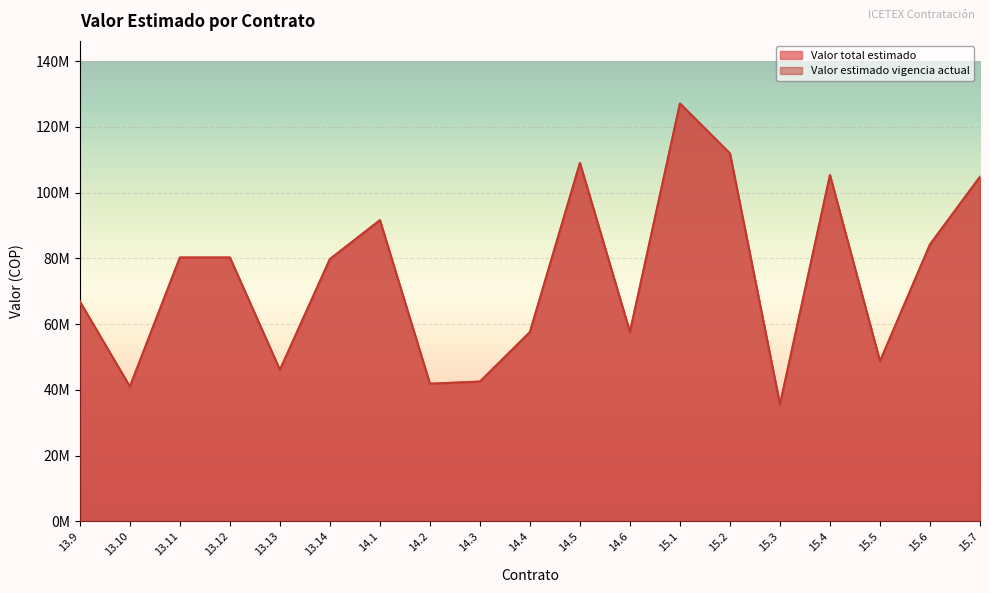

What is the lowest value of the Valor total estimado series?

35533488